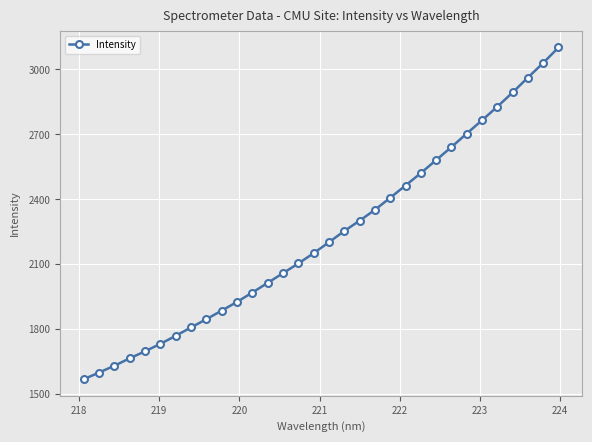

How many lines are shown in the chart?

1